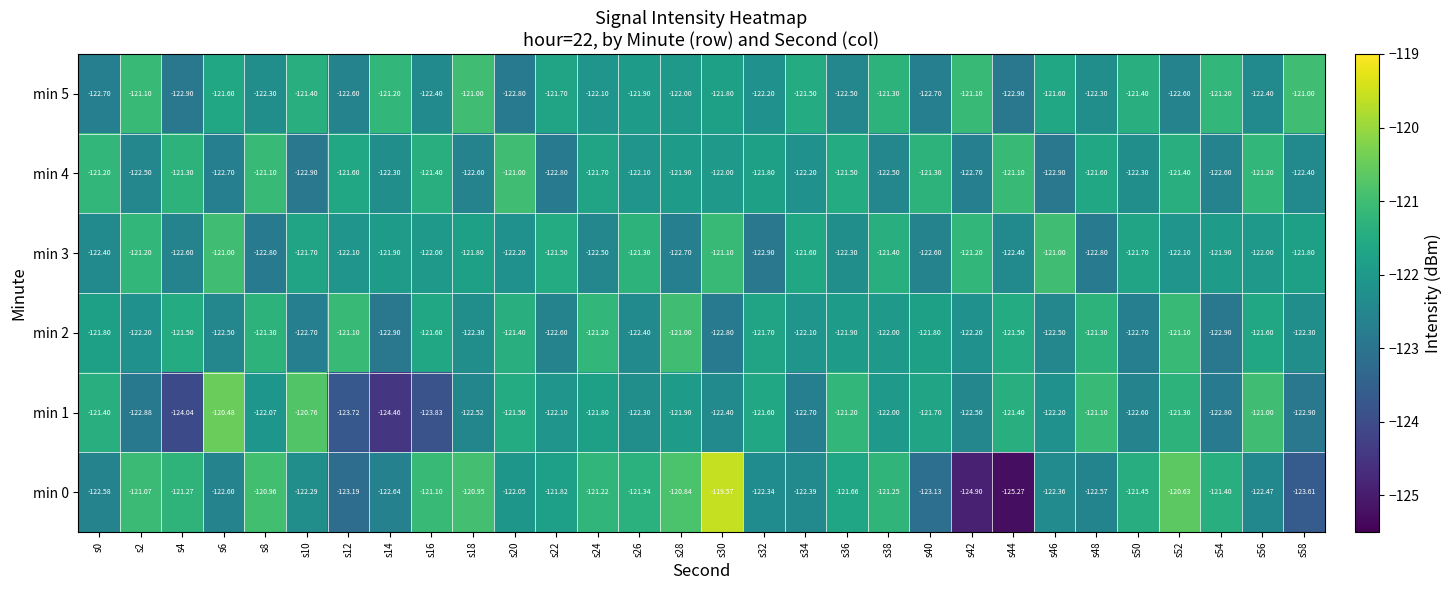

How many categories are shown in the chart?

30